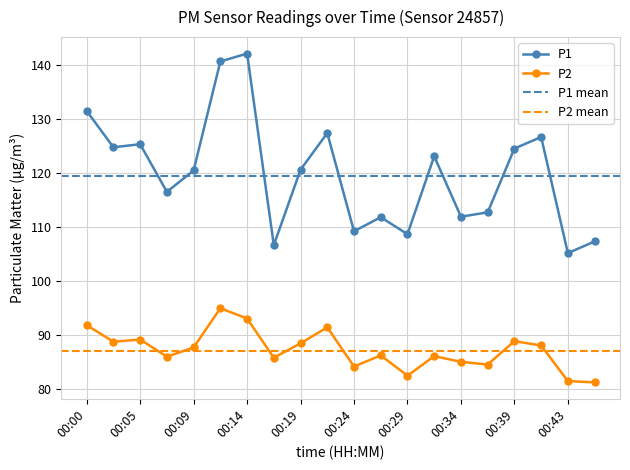

What is the sum of the P2 values at 00:00 and 00:22?

183.3